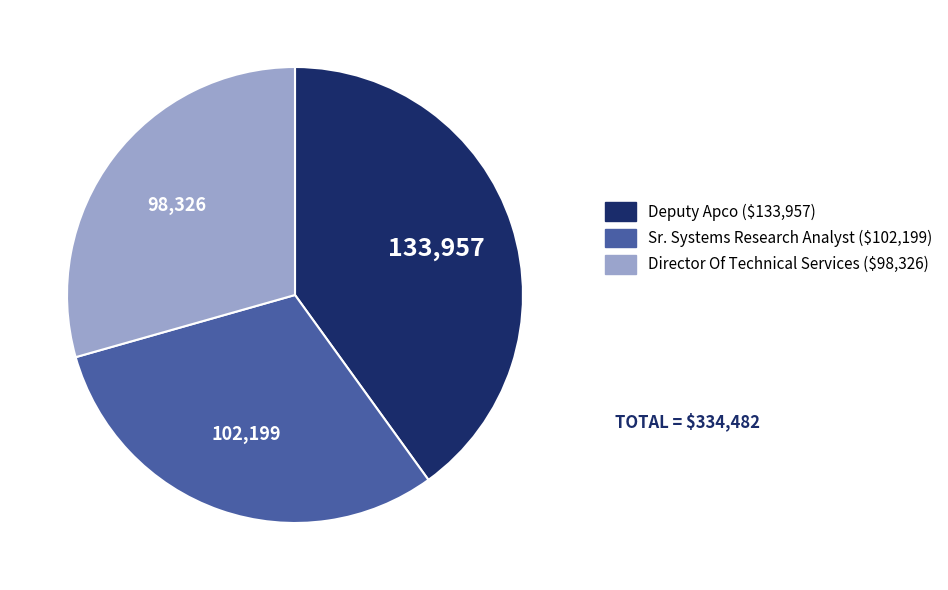

Which category has the smallest portion of the pie?

Director Of Technical Services